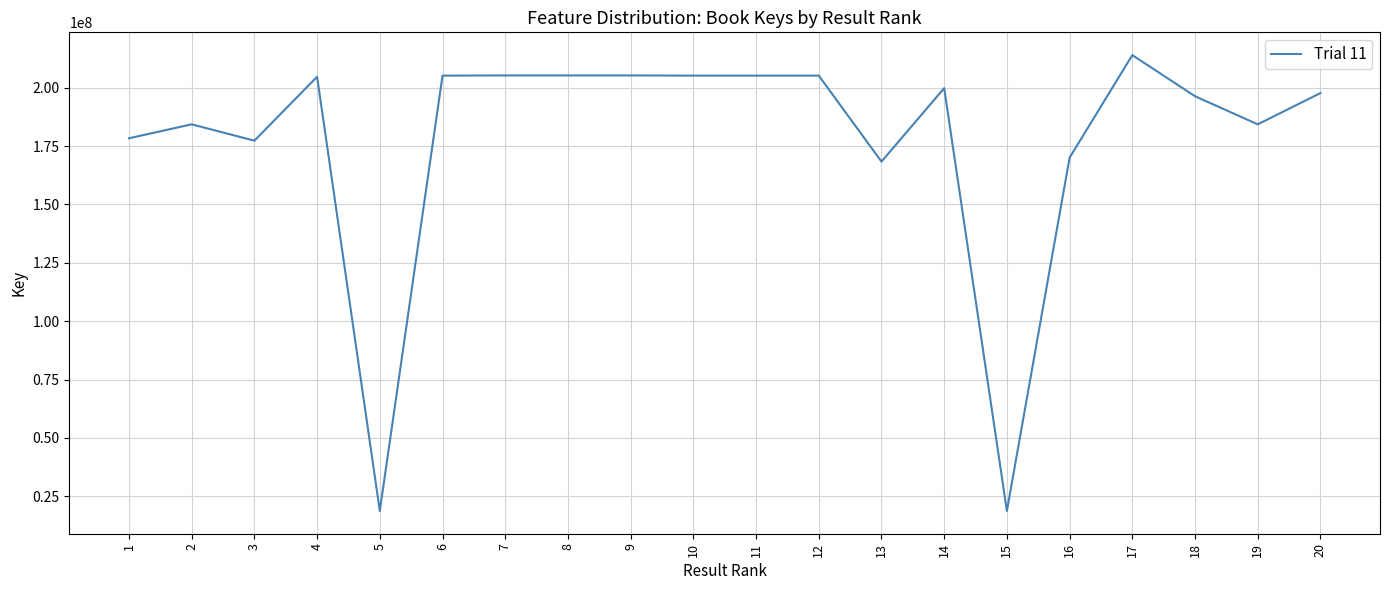

Approximately how many times larger is the value at 9 compared to 8?

1.0